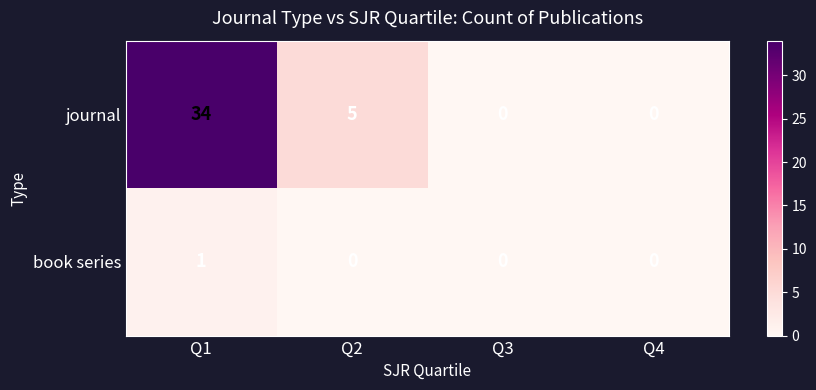

At which category is the sum across all series the highest?

Q1